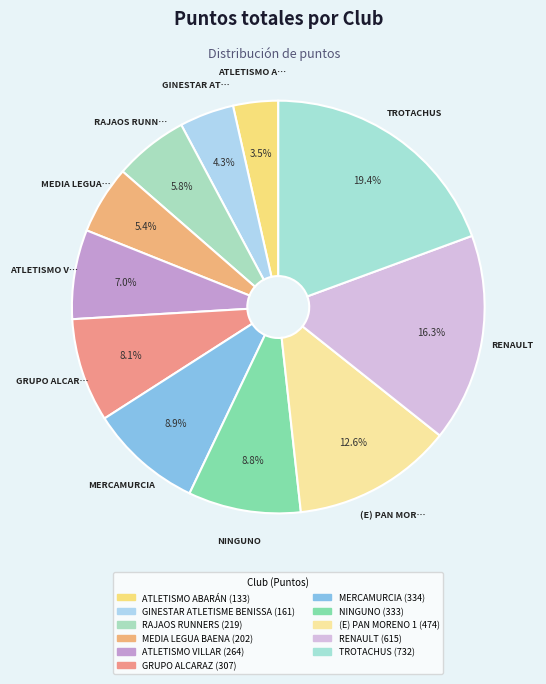

What portion of the pie excludes NINGUNO?

91.2%